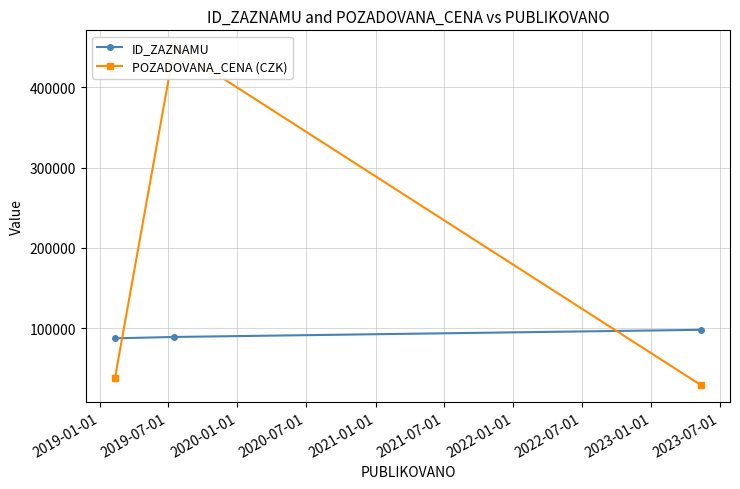

What is the highest value of the POZADOVANA_CENA (CZK) series?

450000